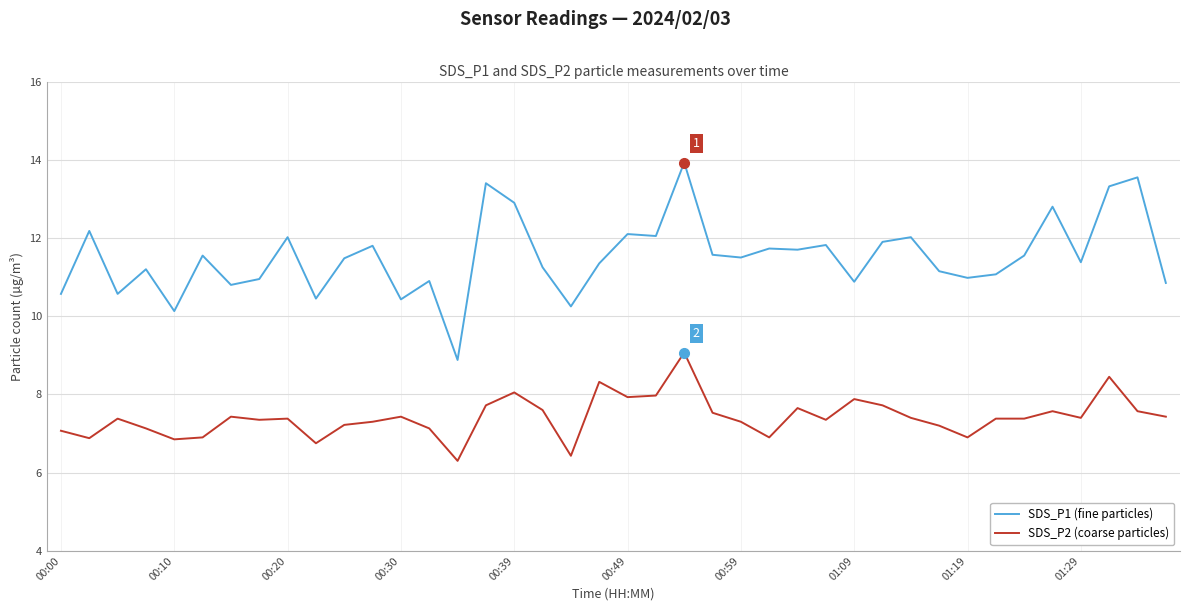

Which series has the widest spread of values?

SDS_P1 (fine particles)